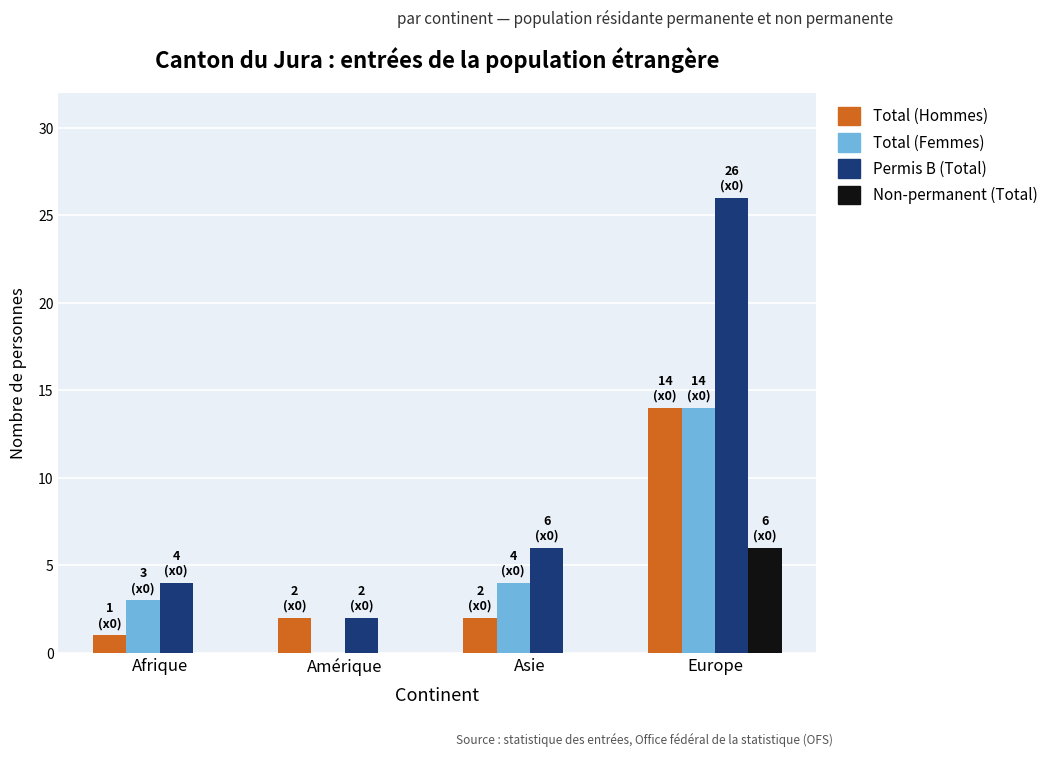

Are the bars horizontal?

No